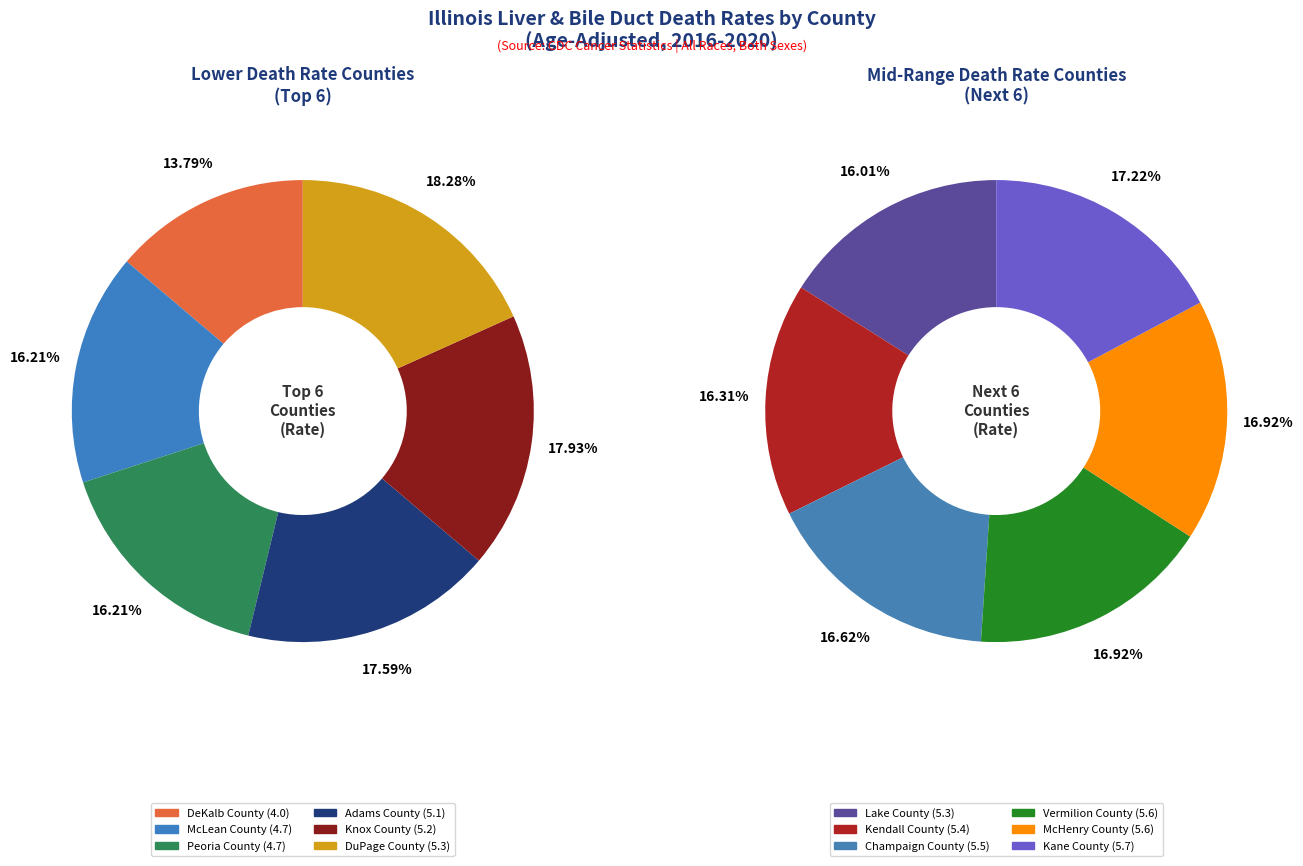

Is there any slice that represents more than half of the pie?

No